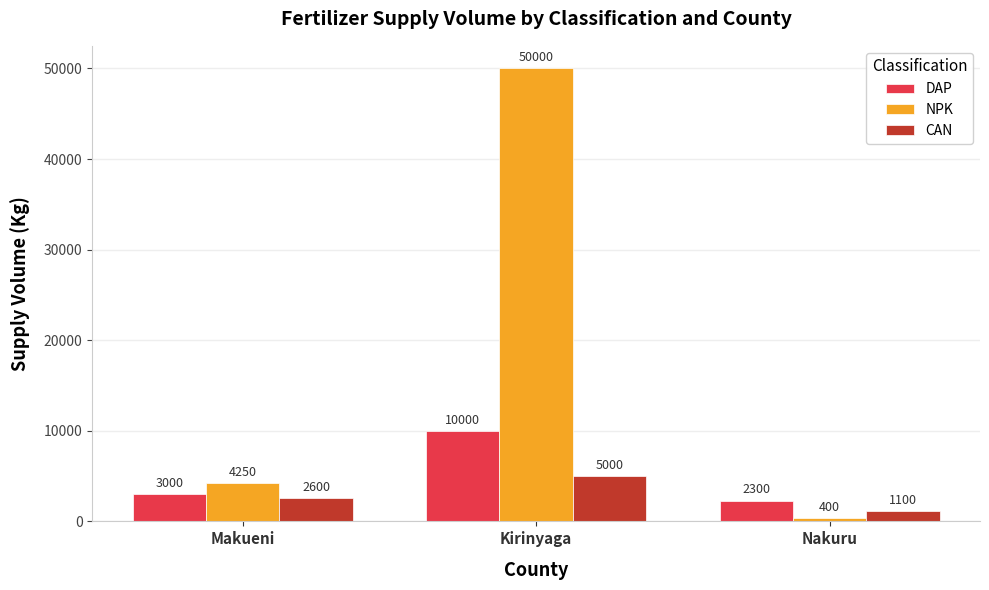

Which category has the lowest value across all series?

Nakuru